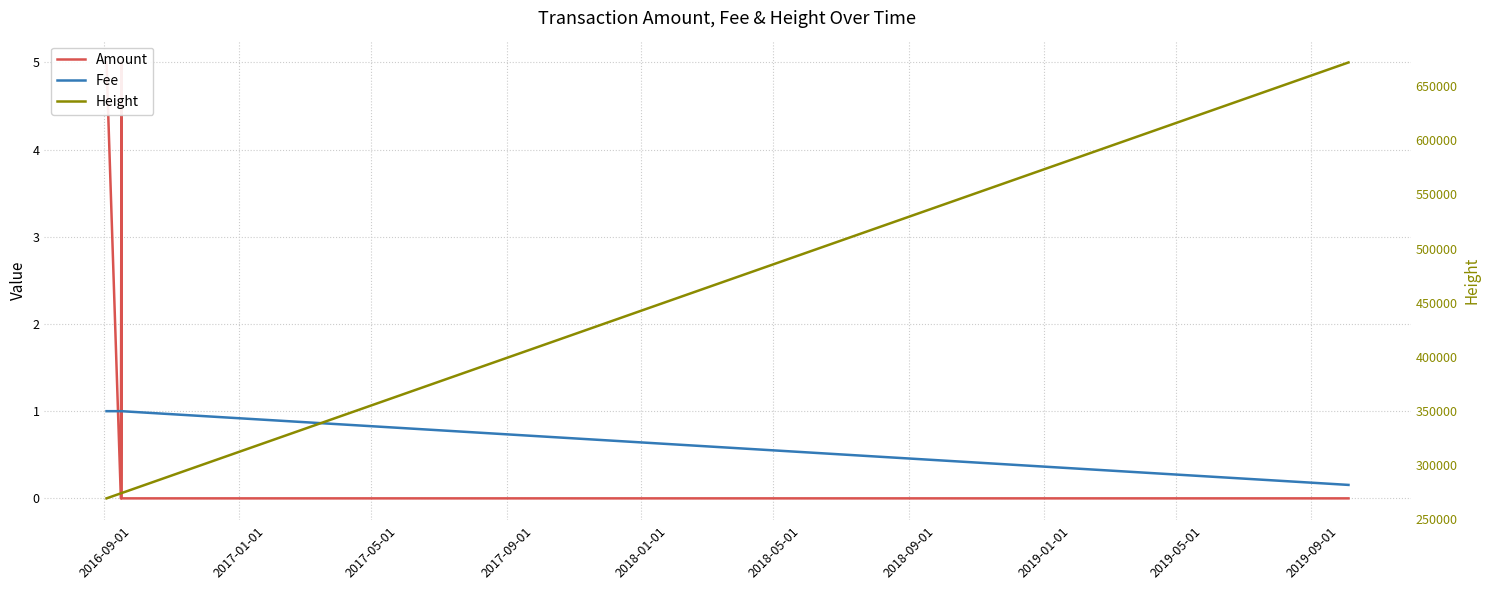

Which series ends up on top after the final intersection of Amount and Fee?

Fee